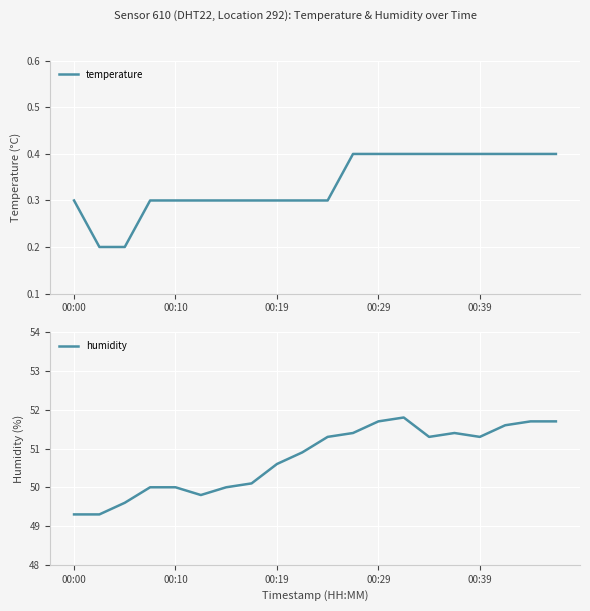

True or false: humidity and temperature intersect in this chart.

False